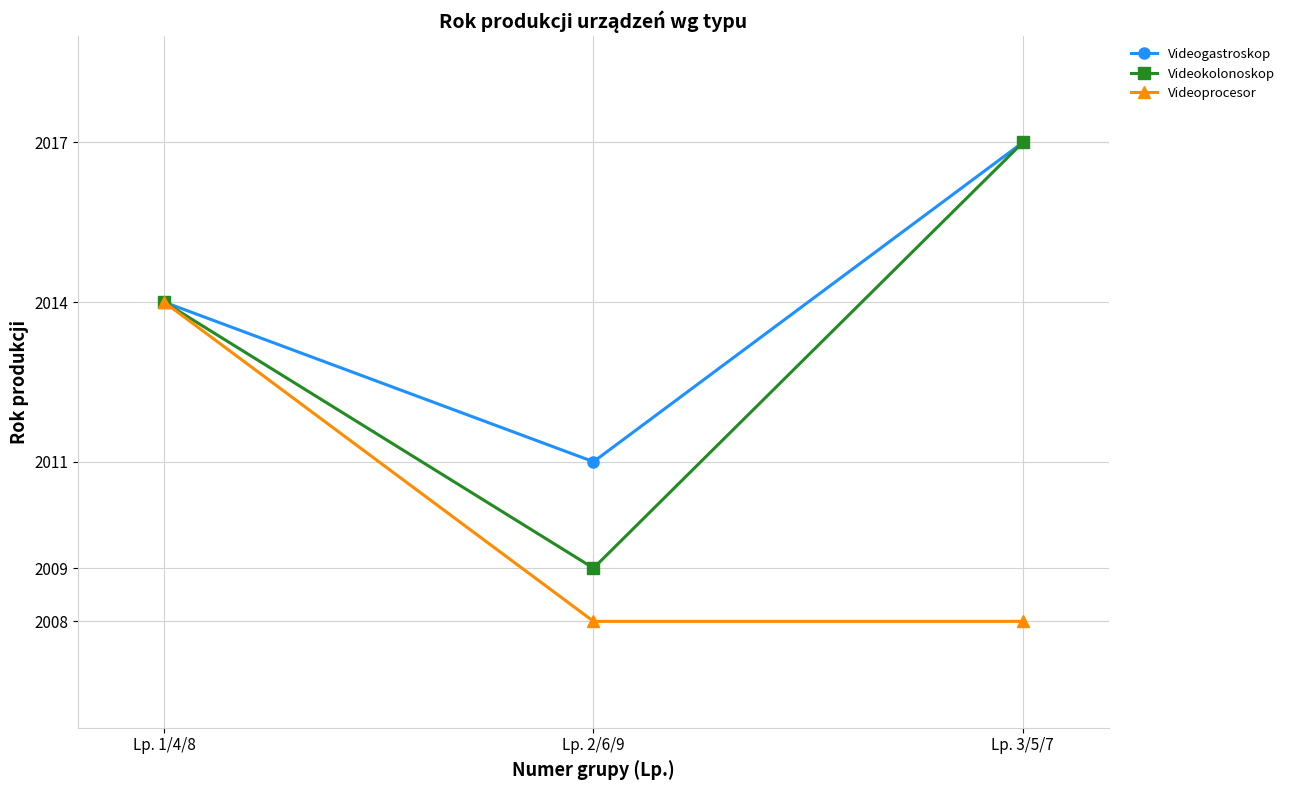

Which series has the largest total across all categories?

Videogastroskop